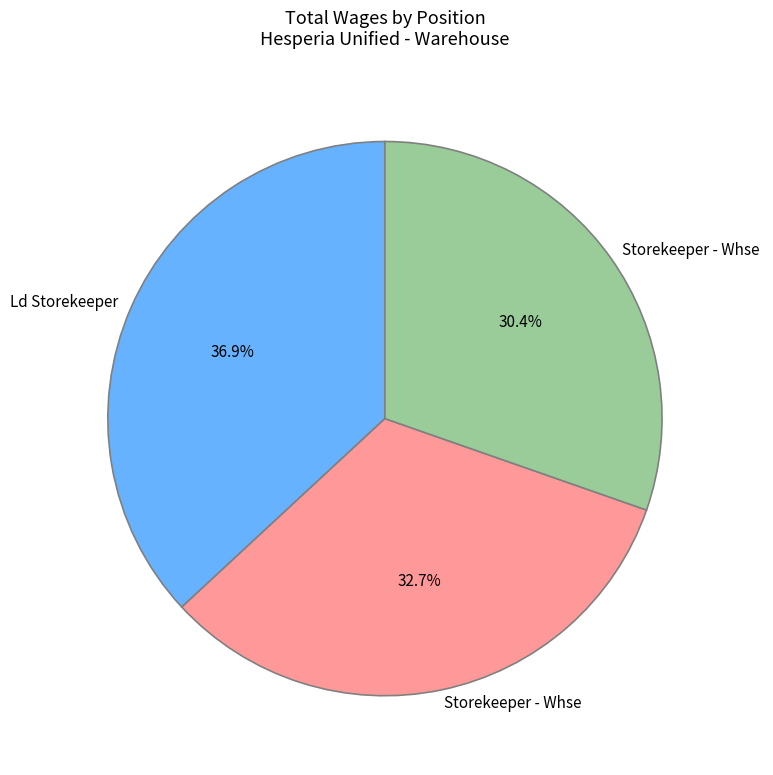

Count the number of slices in the pie.

3